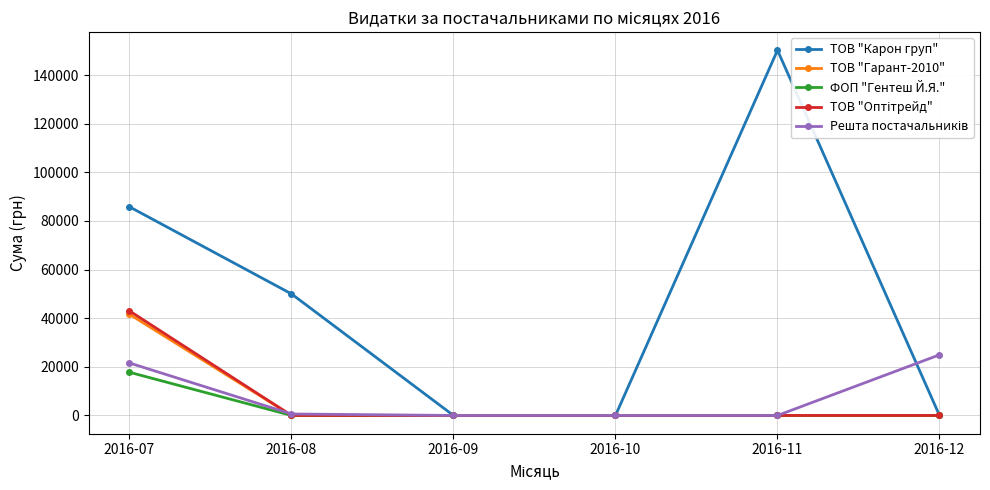

What is the value of the ТОВ "Карон груп" point at the 2nd from the left?

49993.0